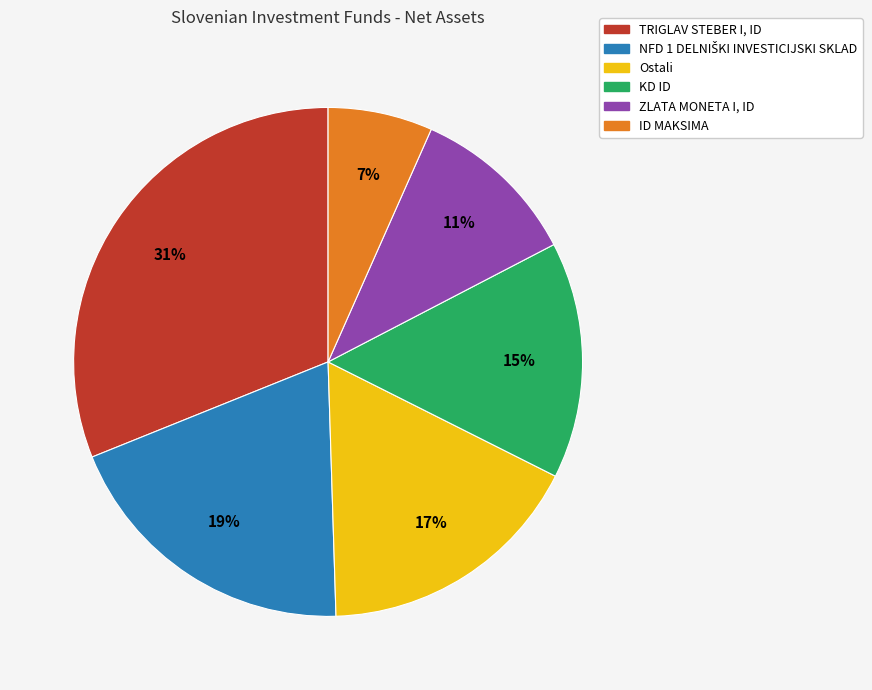

What is the smallest slice in the pie chart?

ID MAKSIMA